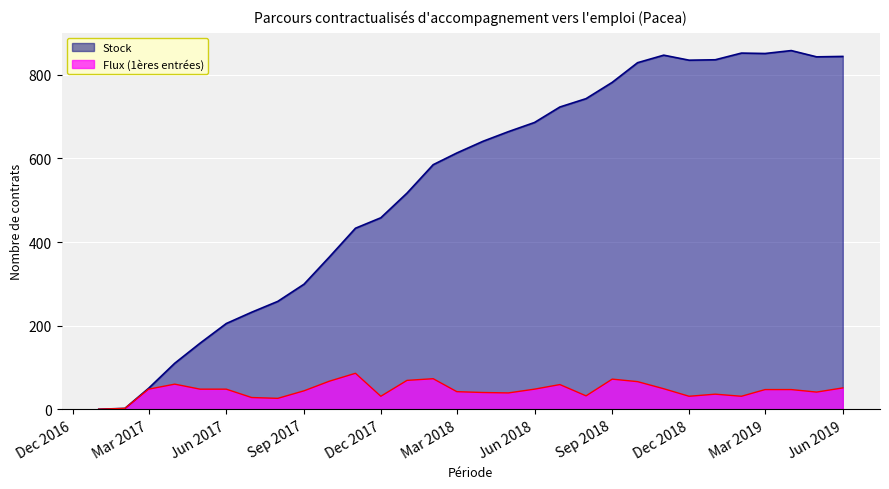

Reading left to right, transcribe all the data shown in this chart.

Flux (1ères entrées): 0	2	48	60	48	48	28	26	44	67	86	31	69	73	42	40	39	48	59	32	72	66	49	31	36	31	47	47	41	51
Stock: 0	2	50	110	158	205	232	258	299	364	433	458	517	585	613	641	664	686	723	743	782	829	847	835	836	852	851	858	843	844